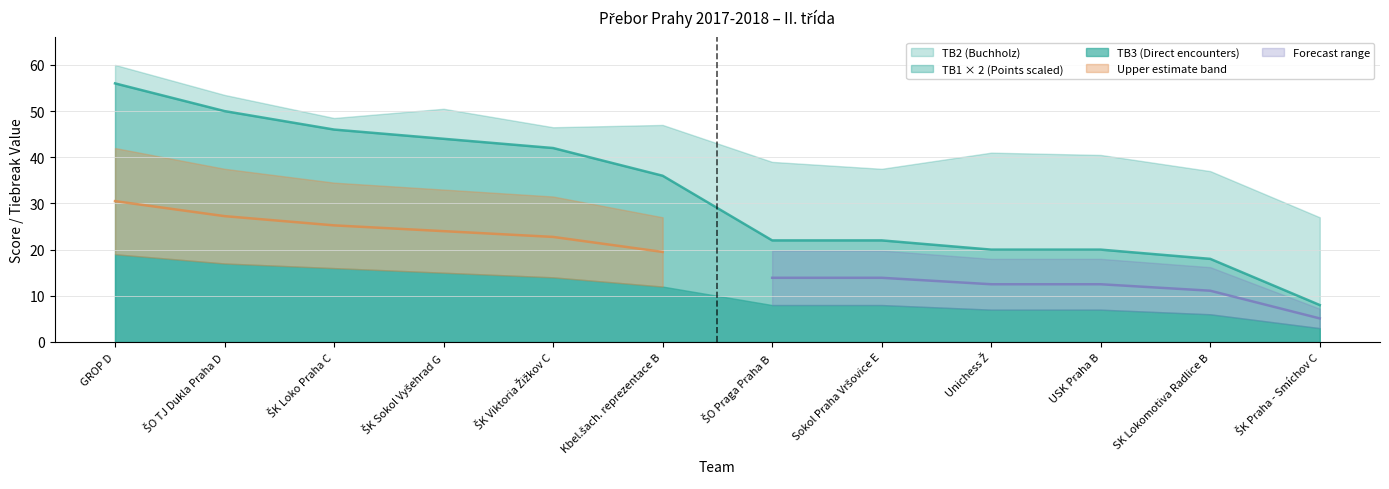

Reading left to right, what are all the values shown in this chart?

TB1: 28.0	25.0	23.0	22.0	21.0	18.0	11.0	11.0	10.0	10.0	9.0	4.0
TB2: 60.0	53.5	48.5	50.5	46.5	47.0	39.0	37.5	41.0	40.5	37.0	27.0
TB3: 19.0	17.0	16.0	15.0	14.0	12.0	8.0	8.0	7.0	7.0	6.0	3.0